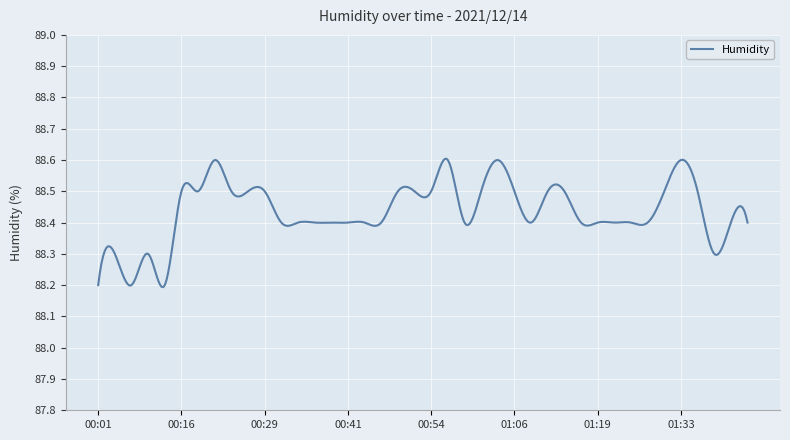

How many distinct data groups are displayed?

1